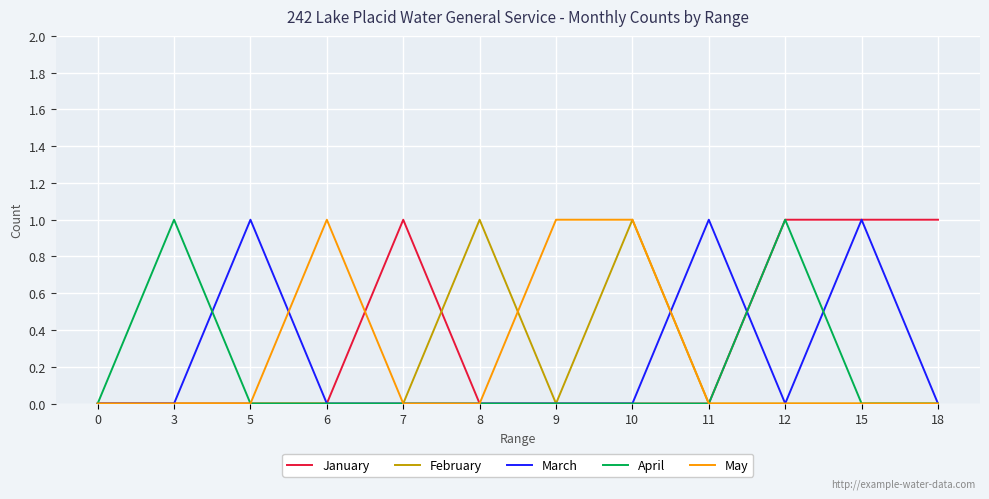

What is the highest value of the March series?

1